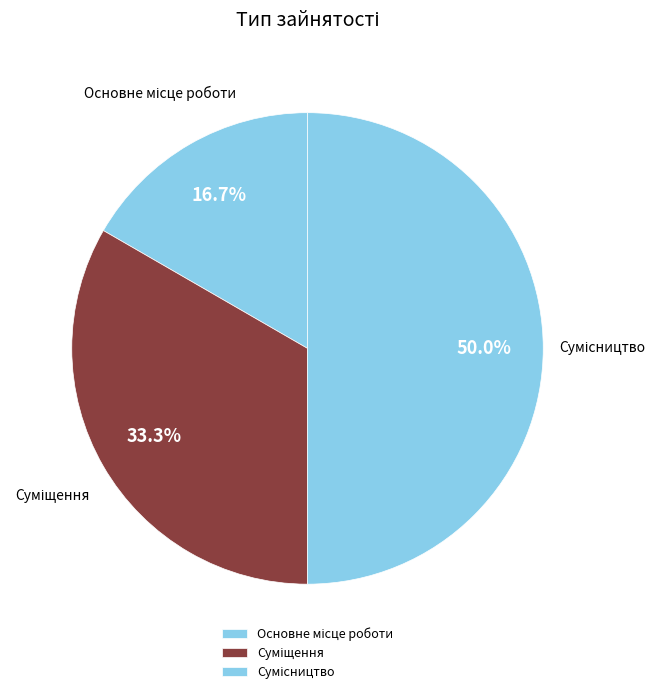

Between Сумісництво and Суміщення, which is larger?

Сумісництво